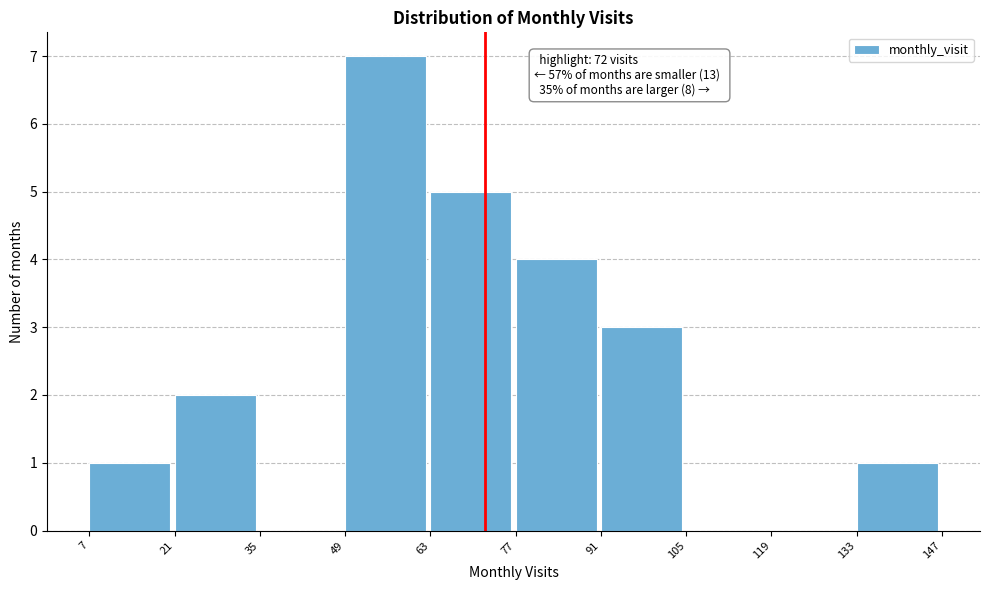

Over which range of the x-axis is the bar tallest?

49 to 63